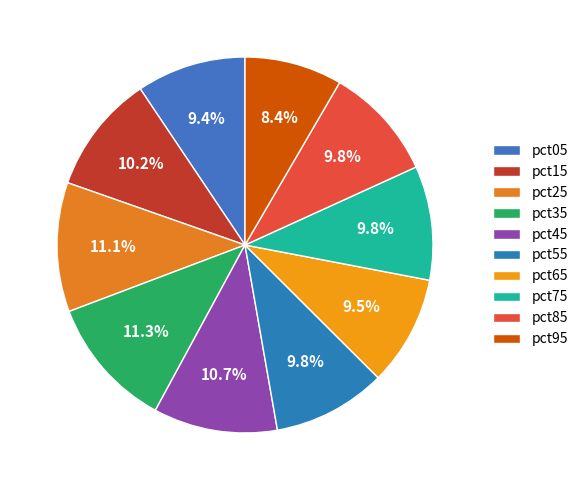

How many segments does this pie chart have?

10